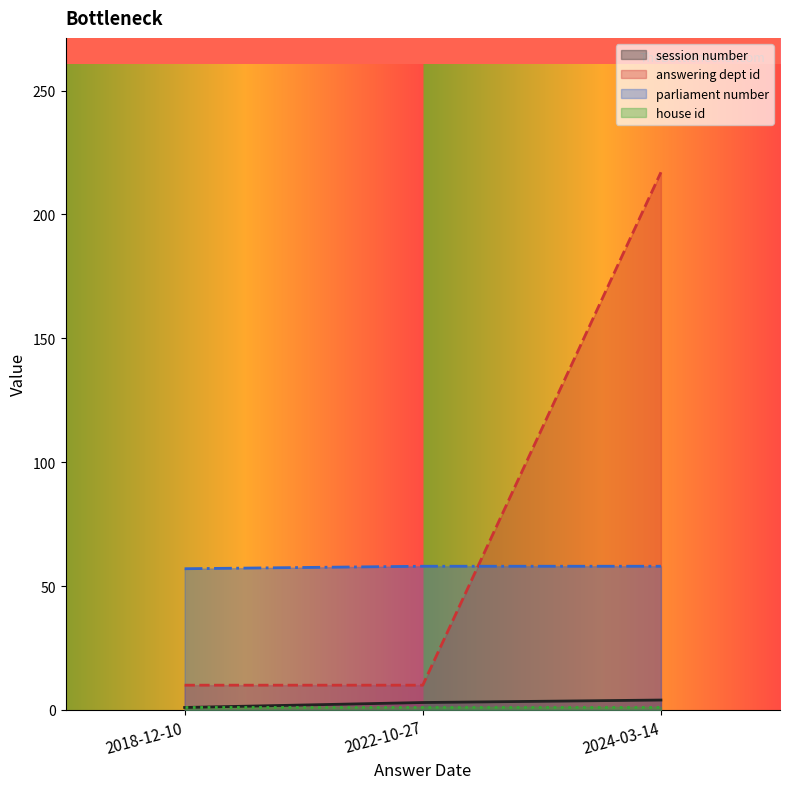

Where is parliament number nearest to the value 57?

2018-12-10